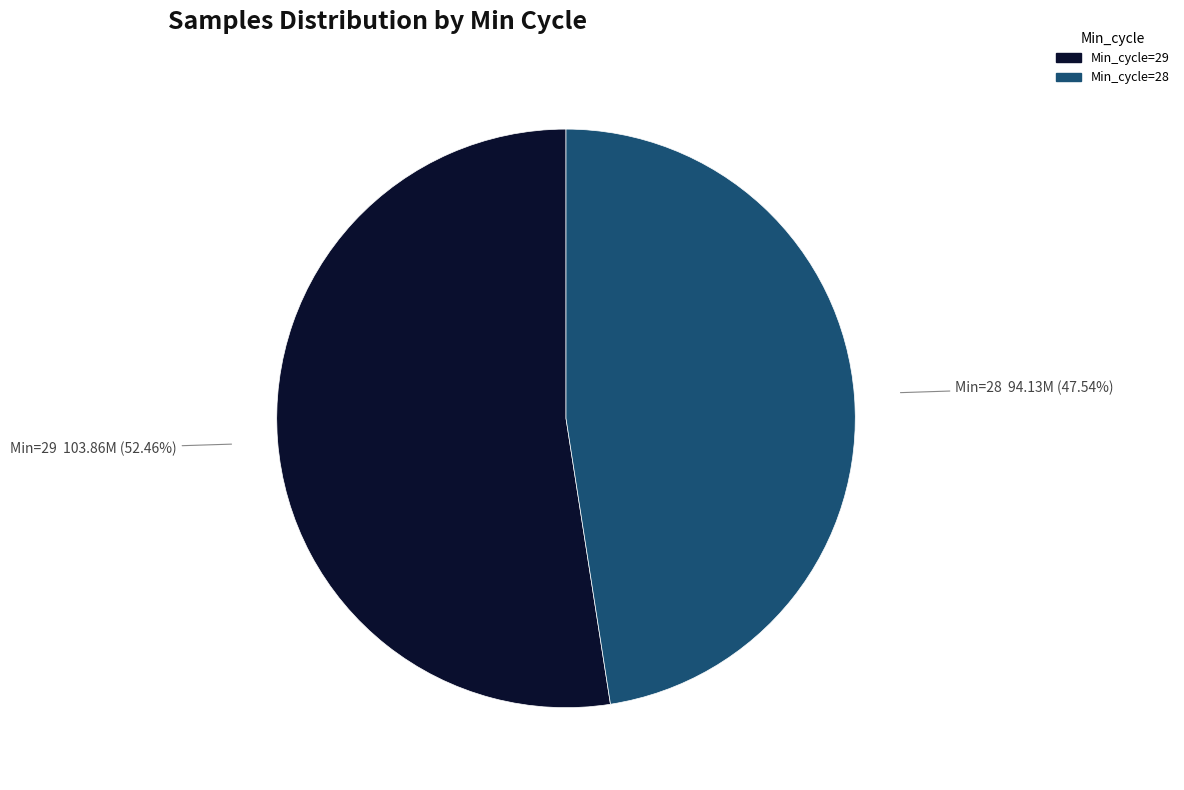

Does any single category account for the majority?

Yes